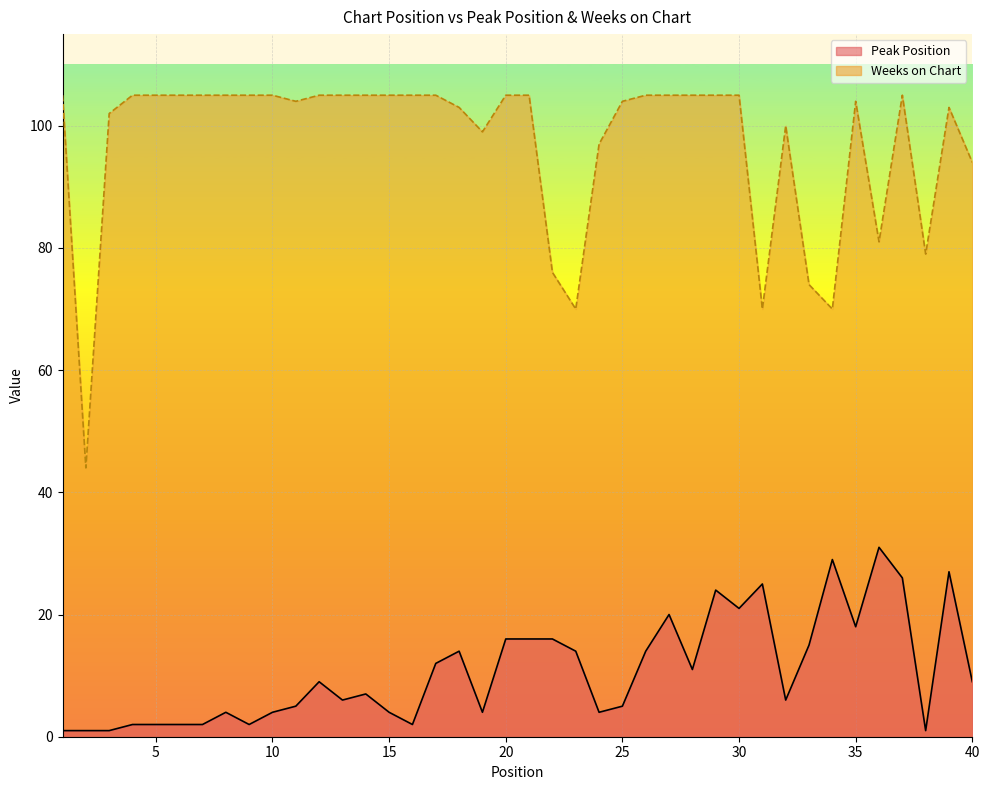

Is it true that Peak Position equals 2 at 2?

False